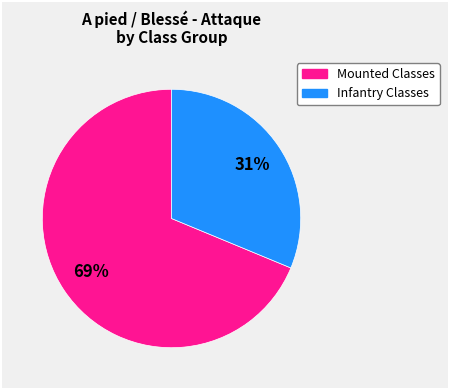

How many segments does this pie chart have?

2